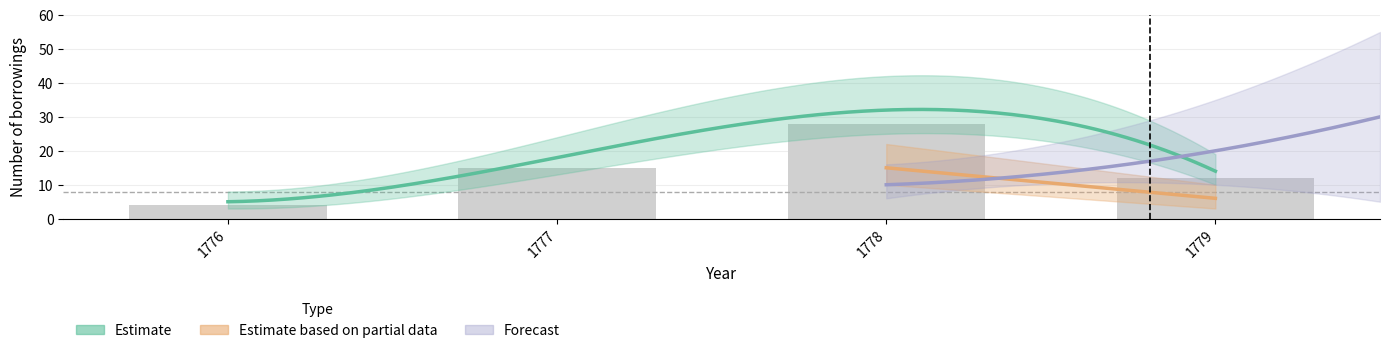

What is the spread (max minus min) of values at 1778?

22